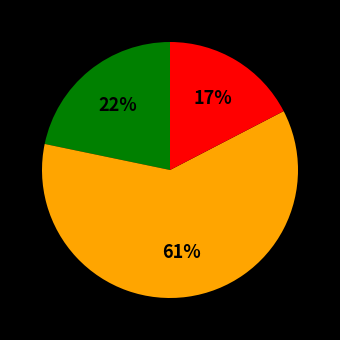

Does any single category account for the majority?

Yes